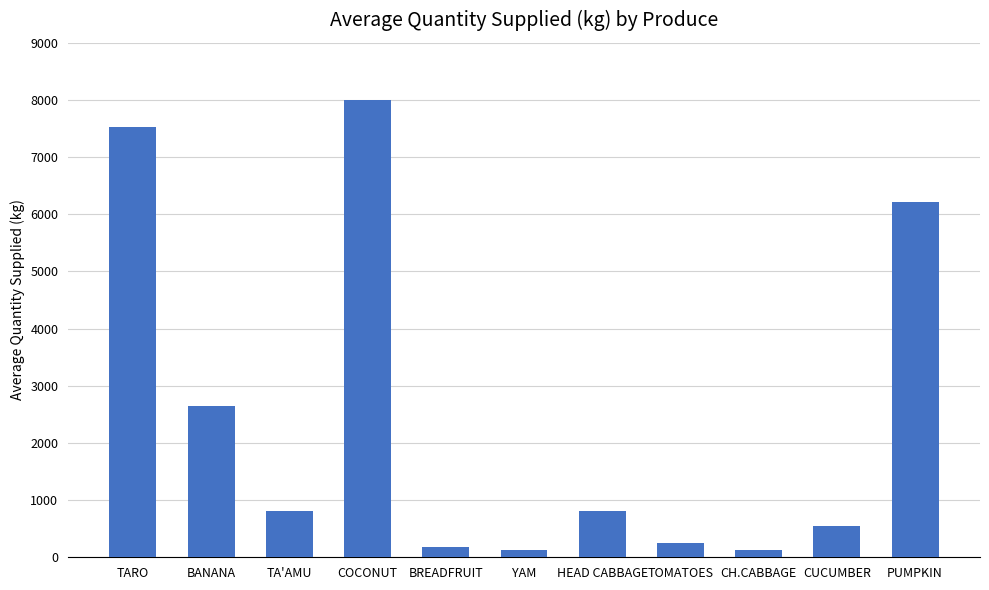

What is the label of the 9th bar from the right?

TA'AMU